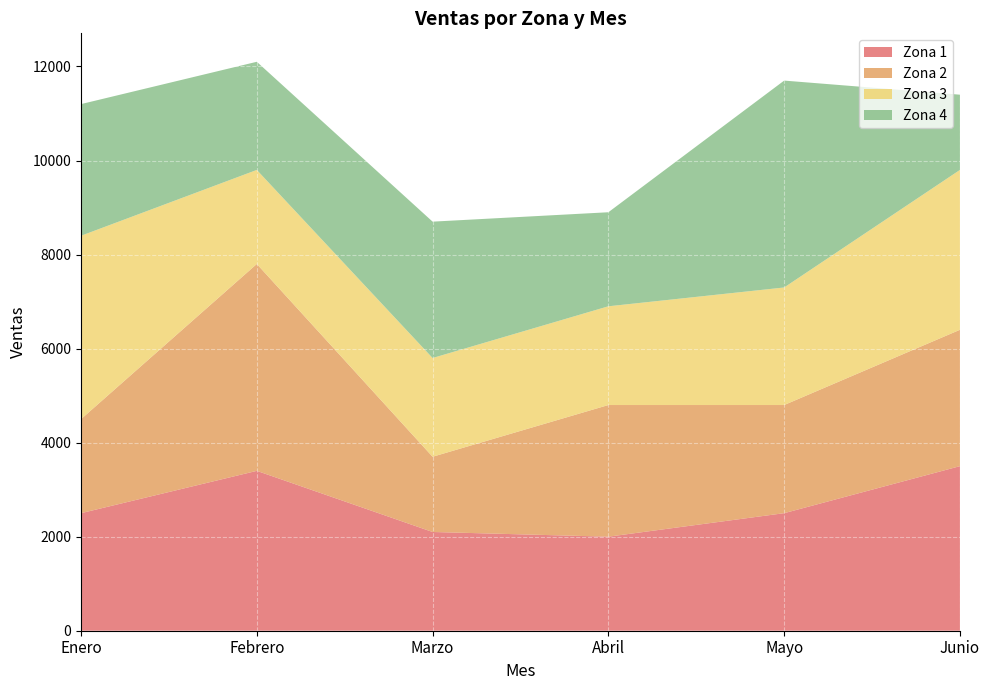

What is the total value across all series at Abril?

8900